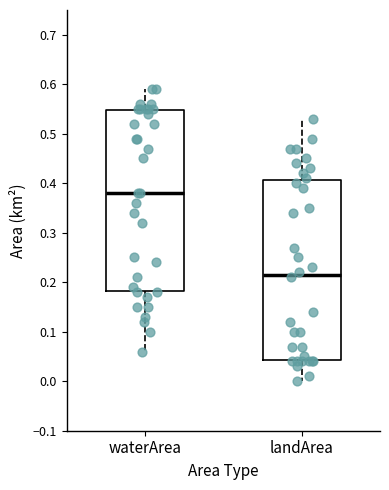

Reading left to right, transcribe this box plot: for each box, give where its median line is, the range the box spans, and where its two whiskers end, as read against the y-axis. The values are not printed on the chart, so give them approximately, as read against the axis.

waterArea: median 0.38, box 0.18 to 0.55, whiskers 0.06 to 0.59
landArea: median 0.22, box 0.04 to 0.41, whiskers 0.00 to 0.53